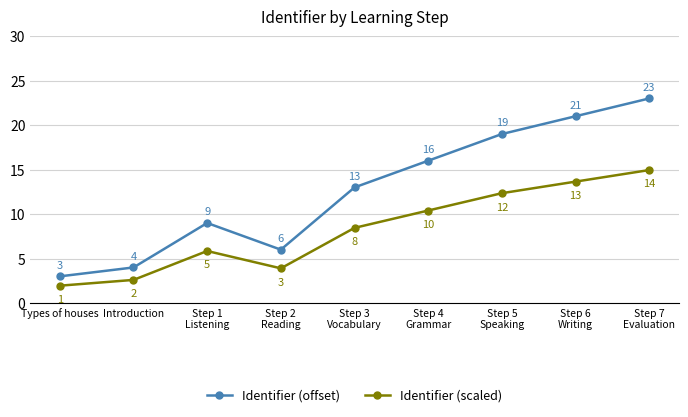

What is the spread (max minus min) of values at Step 2
Reading?

2.1